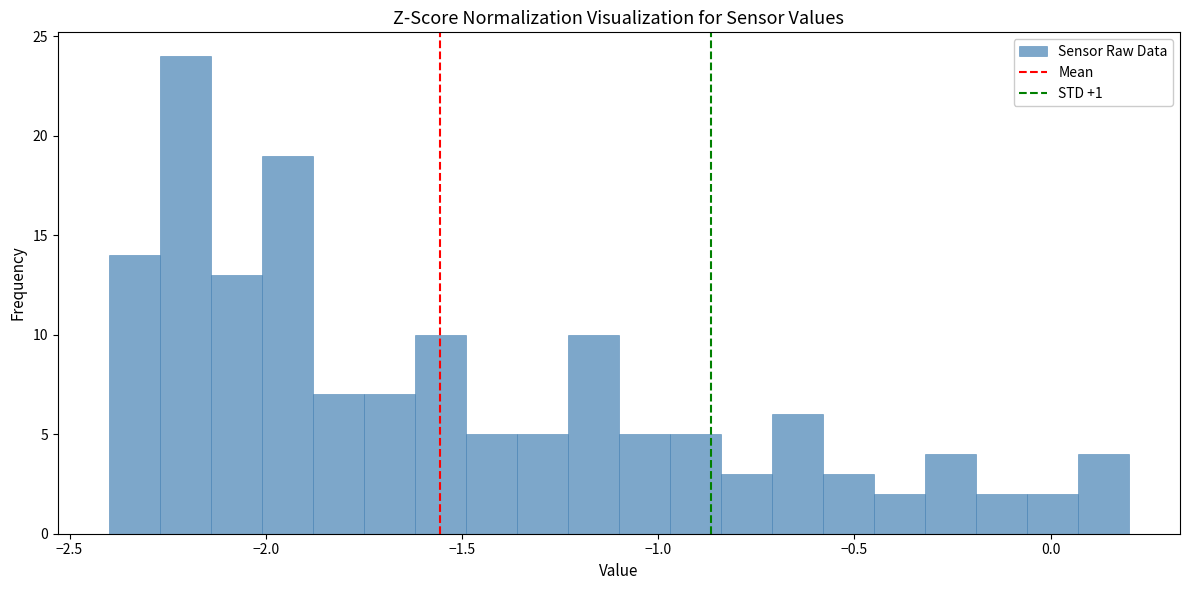

Around what value on the x-axis is the tallest bar? Give the approximate position of its centre, as read against the axis.

-2.20